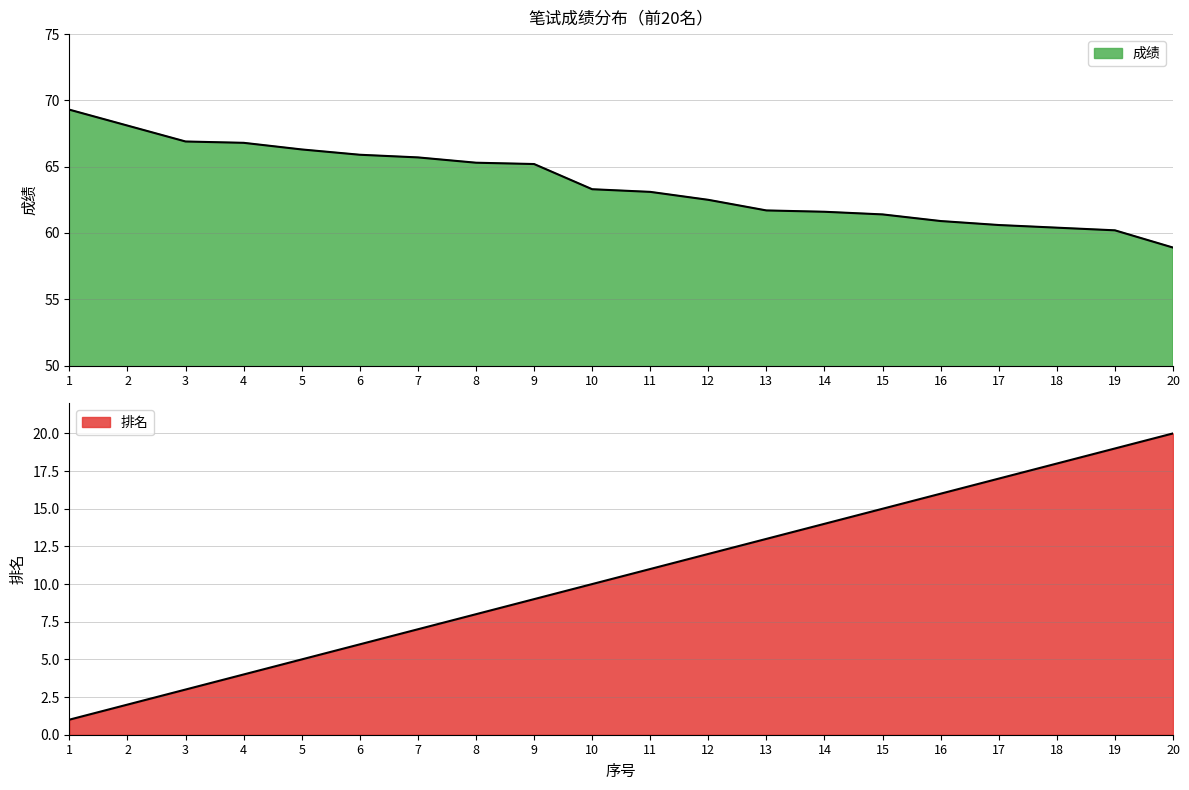

At 19, list the series in order from largest to smallest.

成绩, 排名